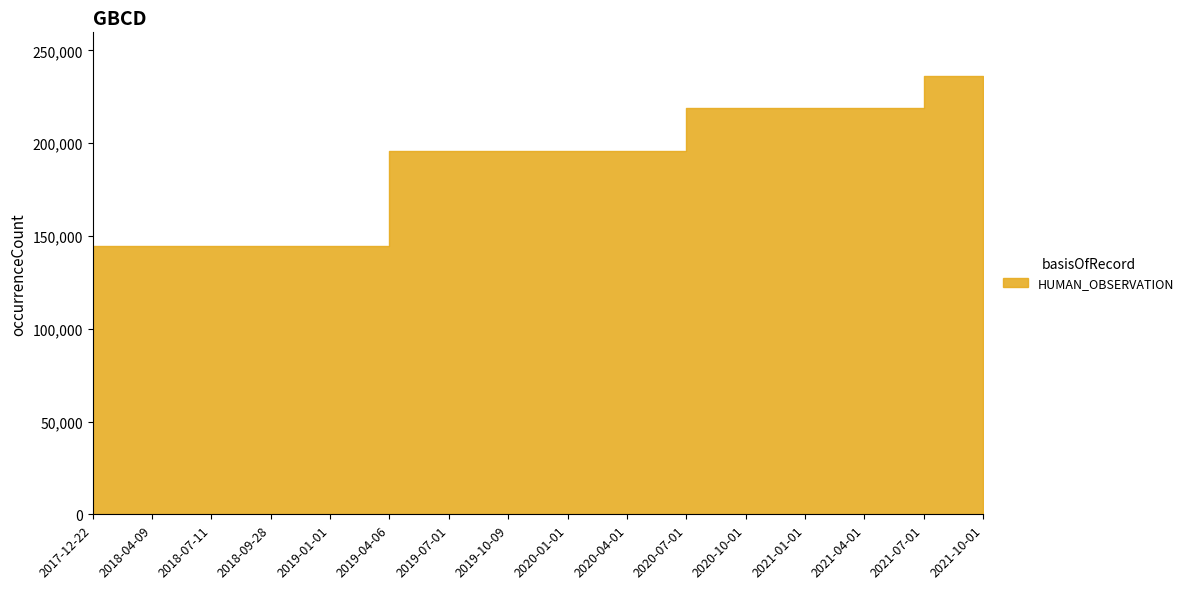

Rank the categories by value from lowest to highest.

2017-12-22, 2018-04-09, 2018-07-11, 2018-09-28, 2019-01-01, 2019-04-06, 2019-07-01, 2019-10-09, 2020-01-01, 2020-04-01, 2020-07-01, 2020-10-01, 2021-01-01, 2021-04-01, 2021-07-01, 2021-10-01